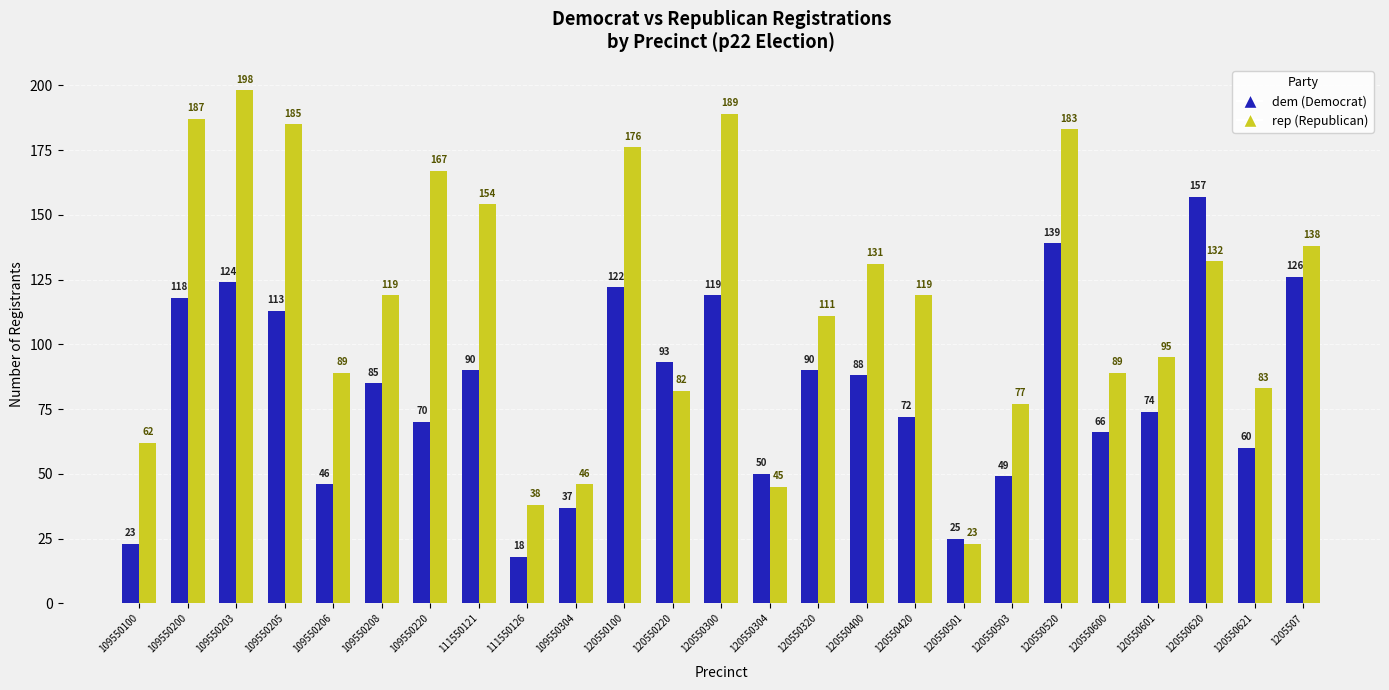

What is the difference between the highest and lowest values at 109550206?

43